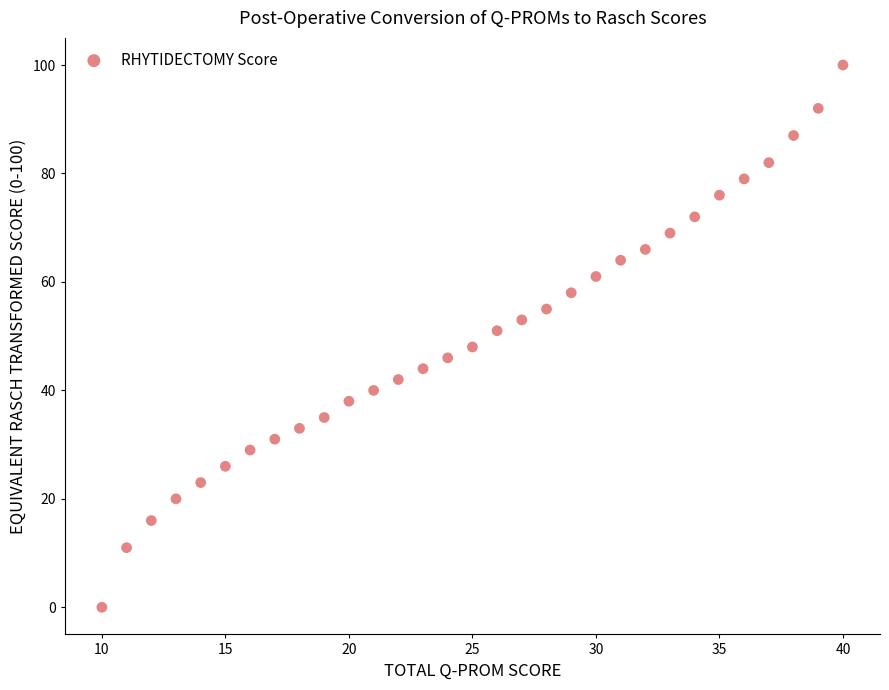

What is the range of Y values (max minus min)?

100